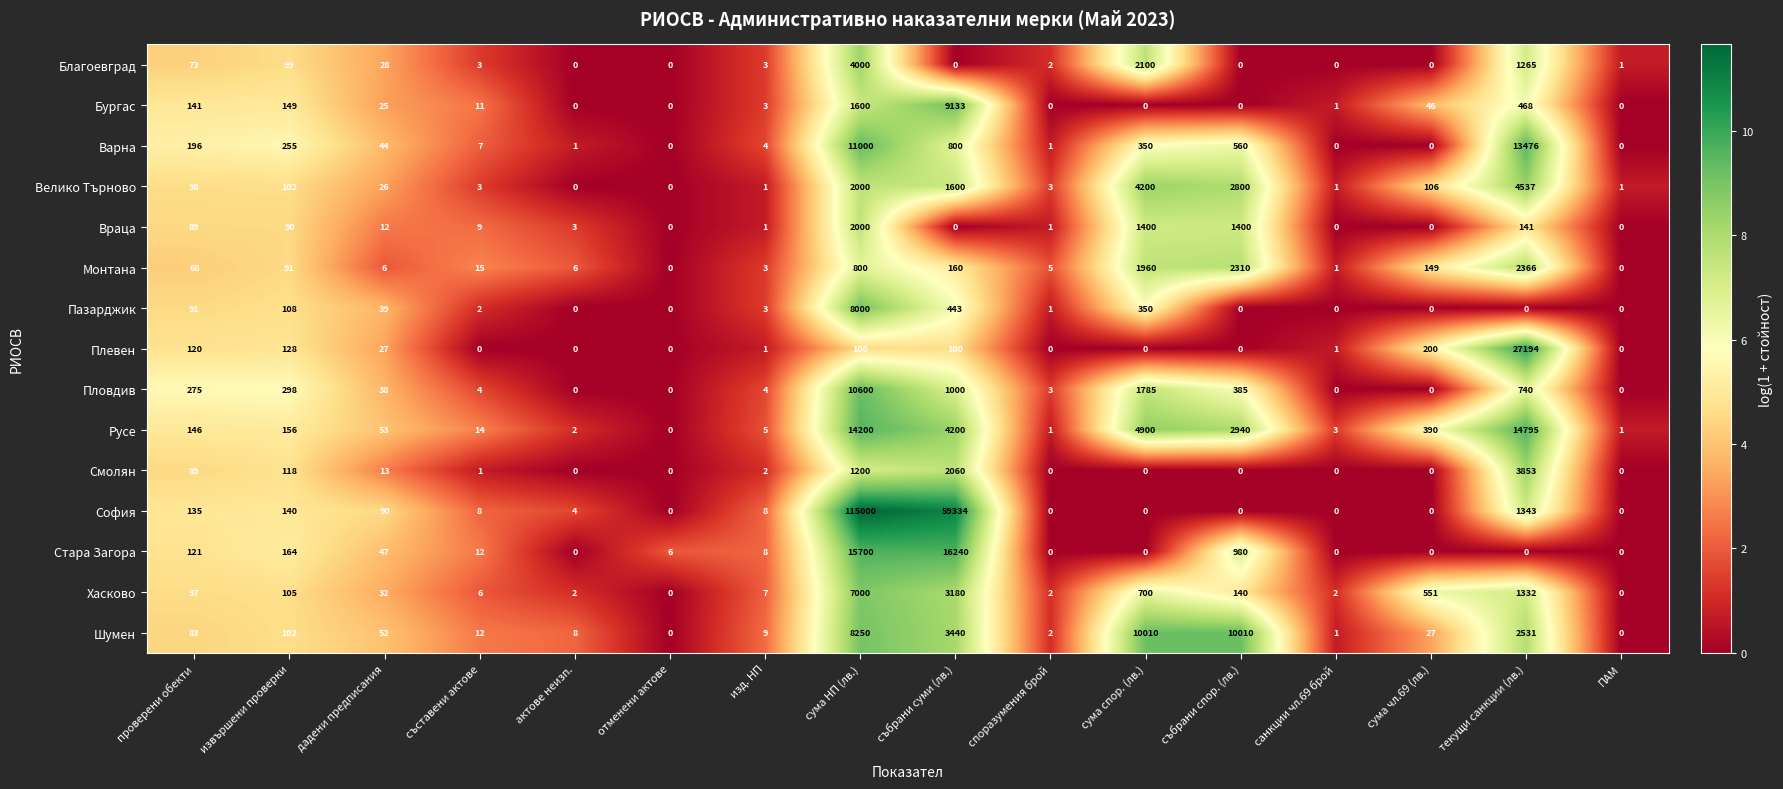

What is the maximum value for Велико Търново?

4537